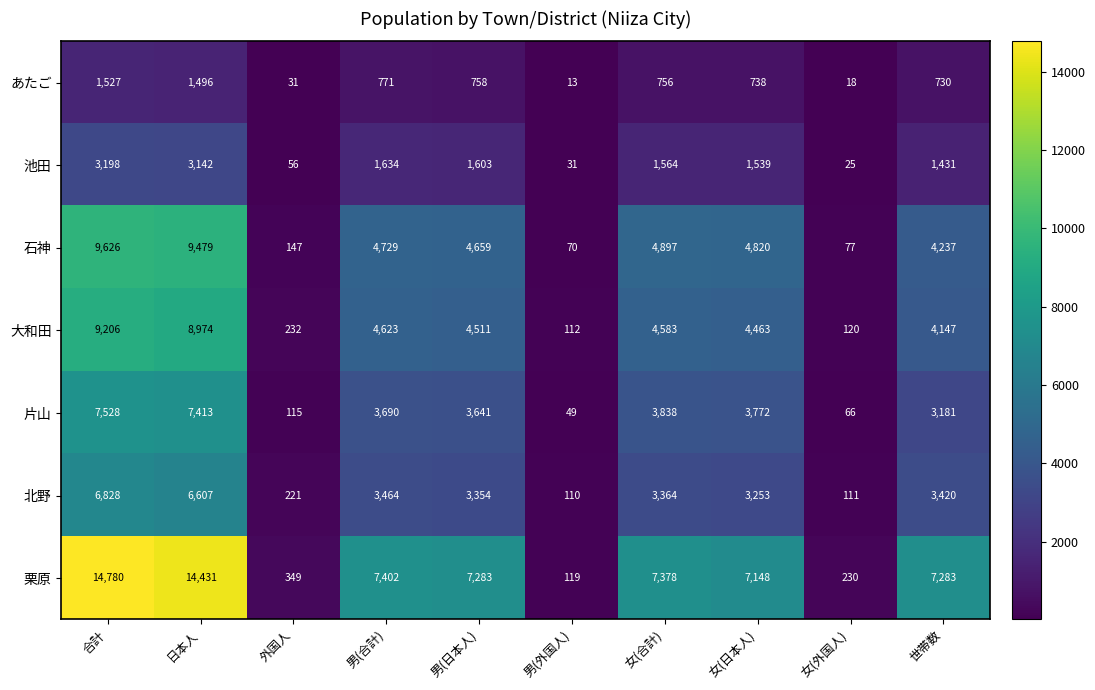

What is the difference between the 北野 values at 女(外国人) and 合計?

6717